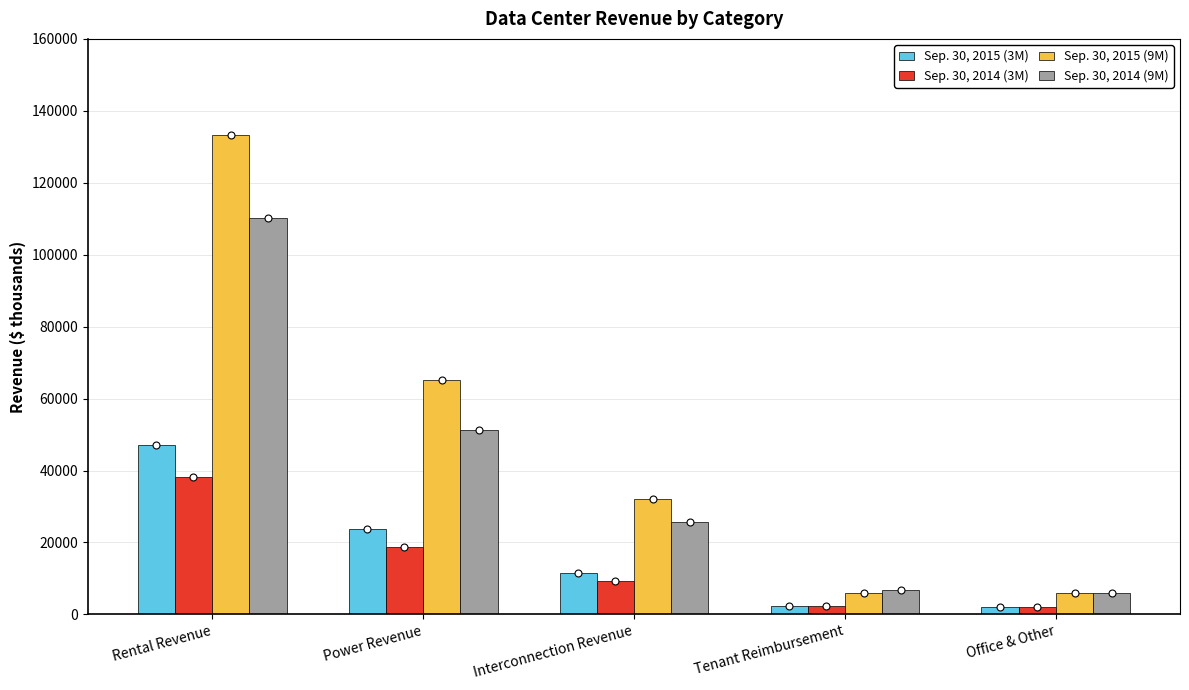

What is the value of the Sep. 30, 2015 (3M) bar at the 5th from the left?

1947